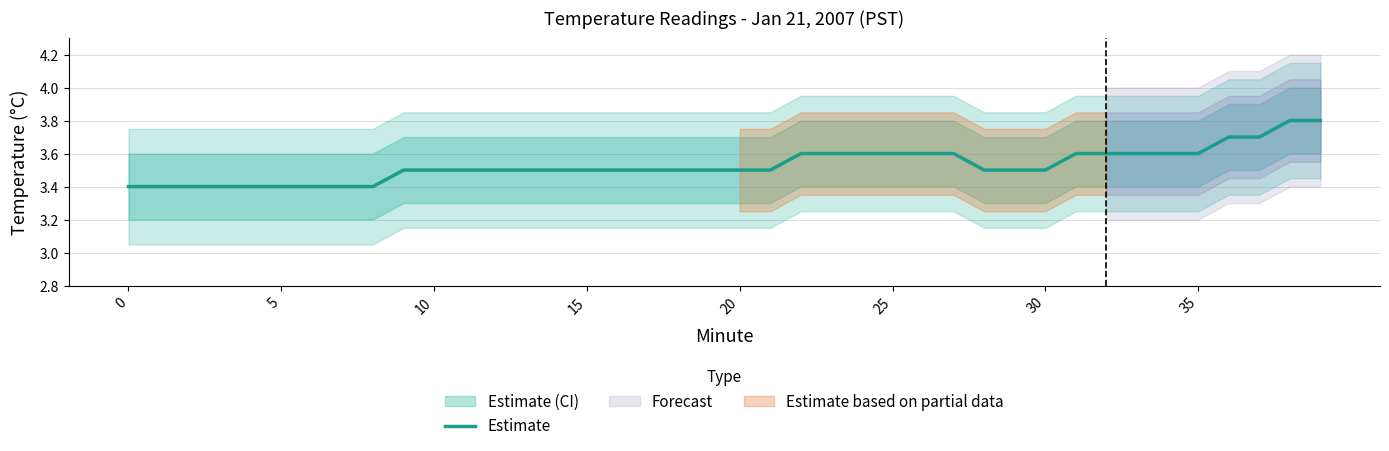

What is the average value?

3.5